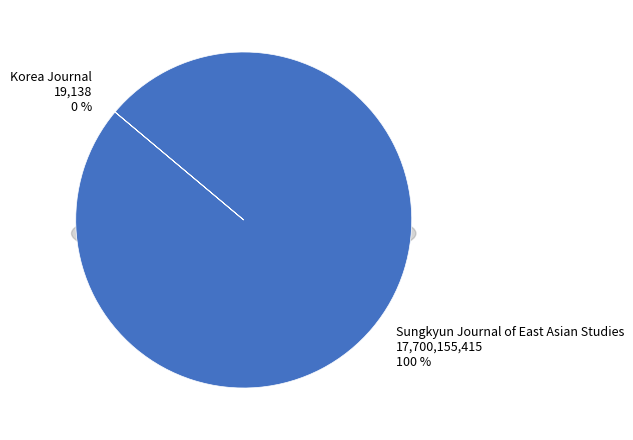

Which category has the smallest portion of the pie?

Korea Journal